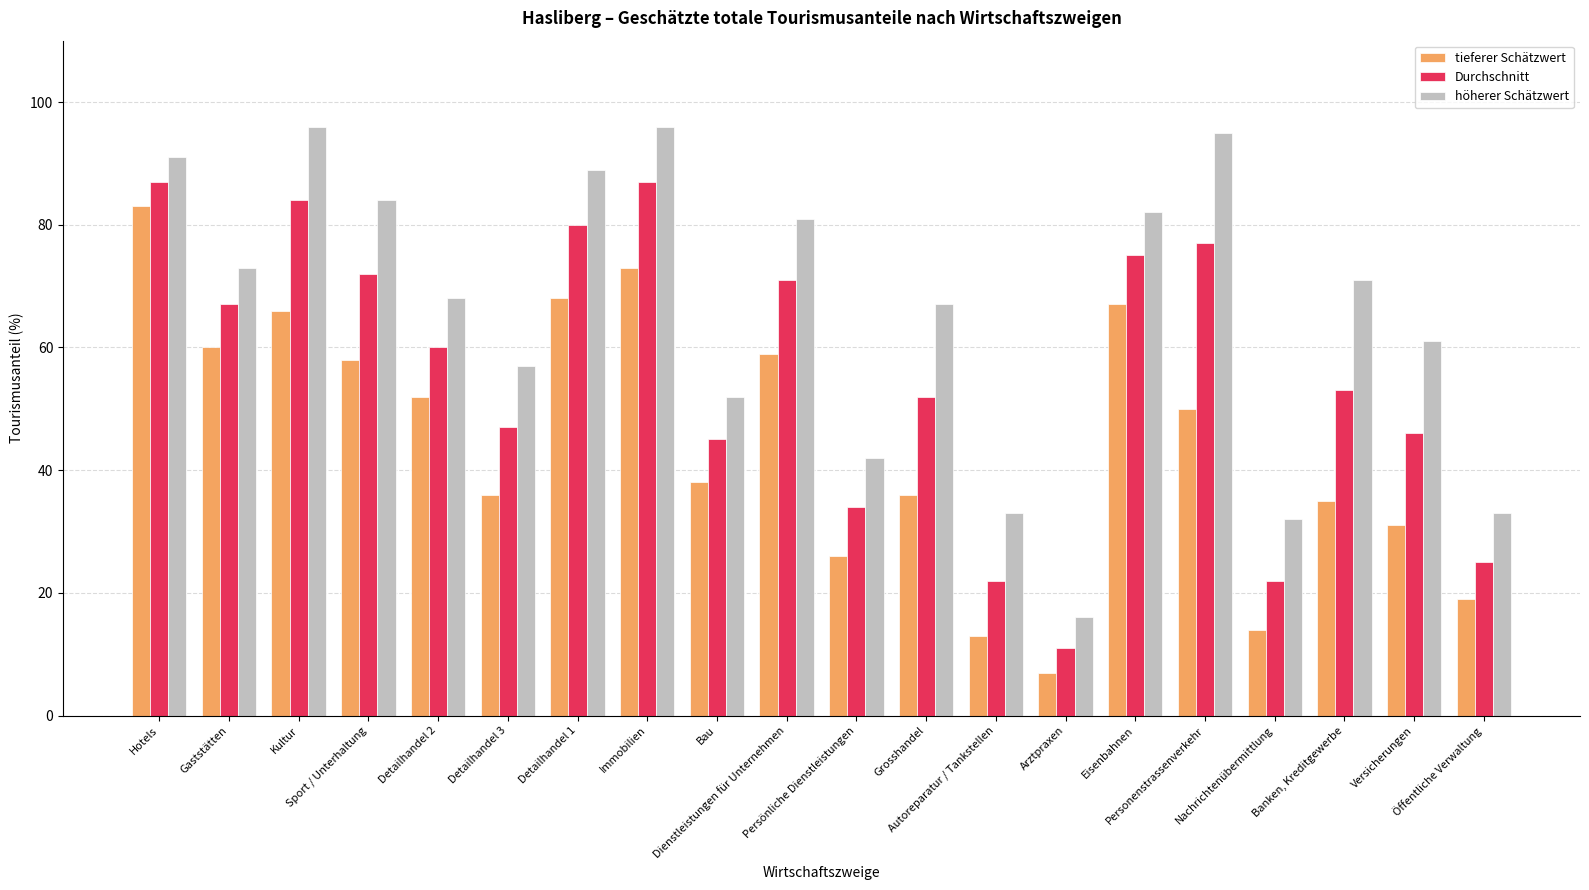

What is the label of the 11th bar from the left?

Persönliche Dienstleistungen